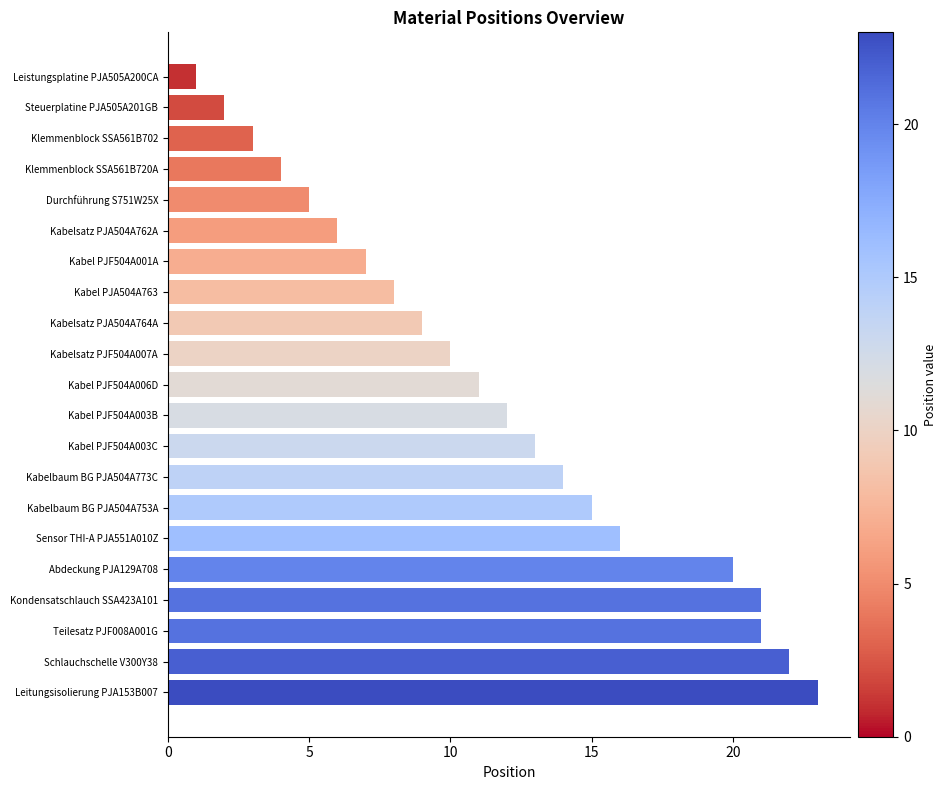

Reading bottom to top, extract all data points from this chart.

23	22	21	21	20	16	15	14	13	12	11	10	9	8	7	6	5	4	3	2	1